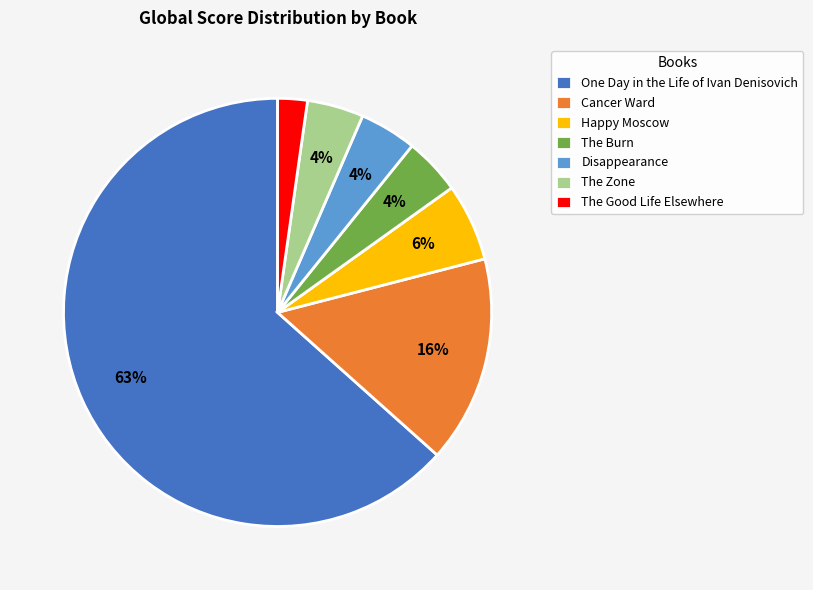

Combined, do The Zone and Cancer Ward account for over 50%?

No